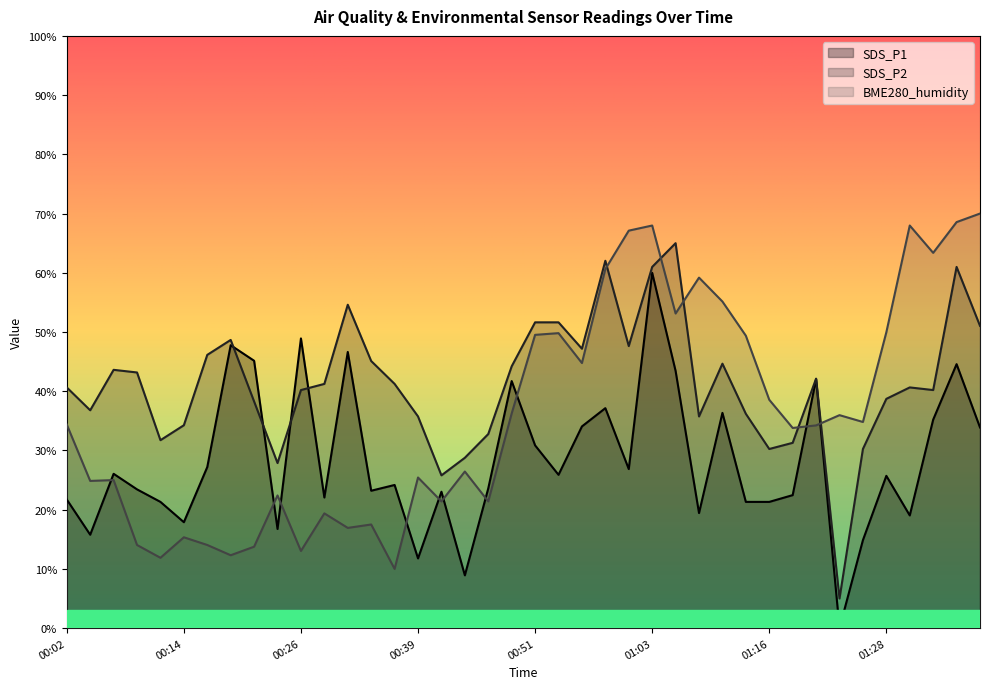

In BME280_humidity, how many points are higher than both neighbors (excluding endpoints)?

12